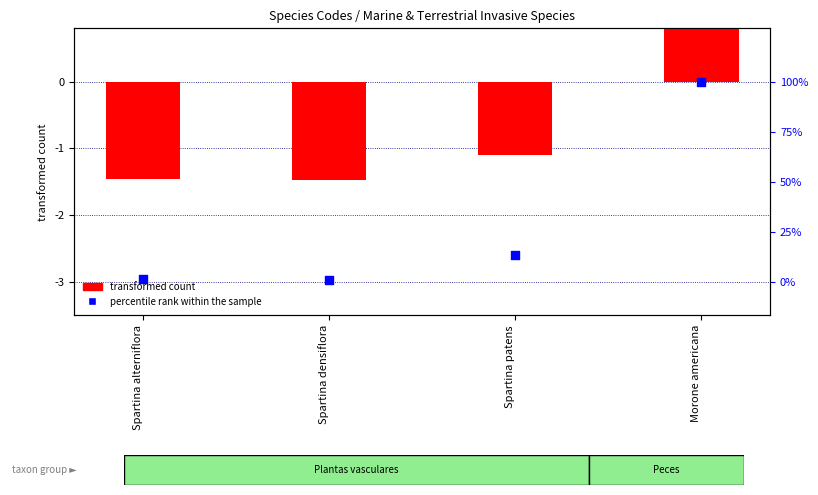

At which category is the sum across all series the highest?

Morone americana